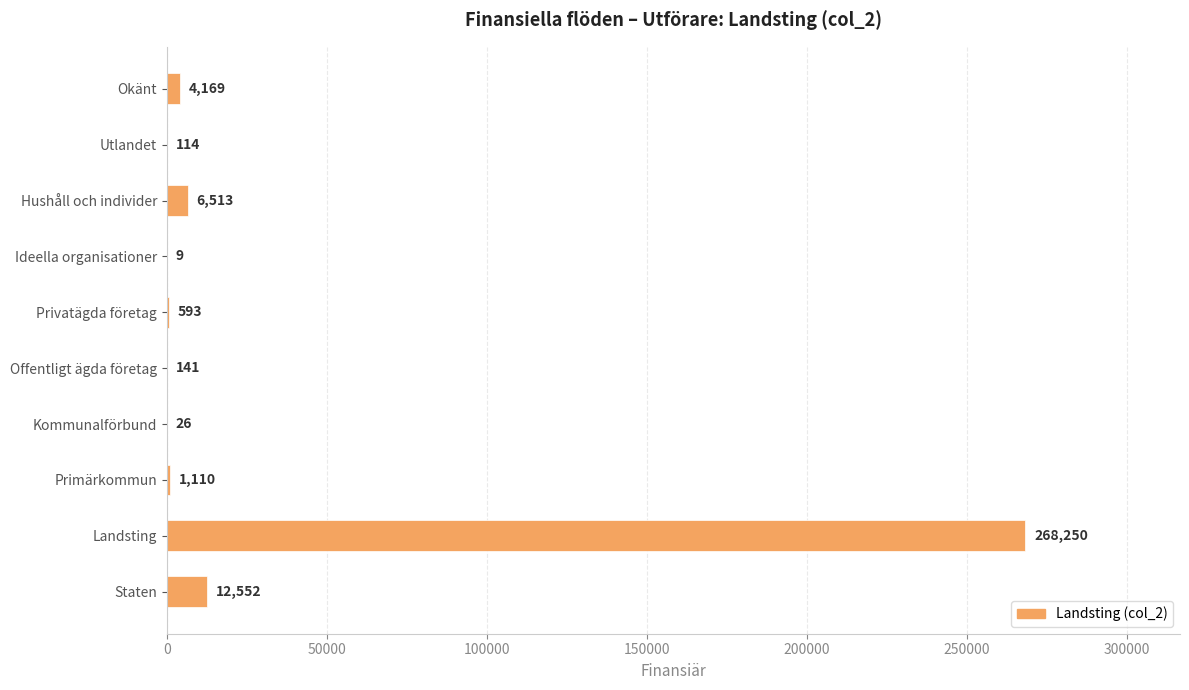

Between Okänt and Landsting, which is larger?

Landsting